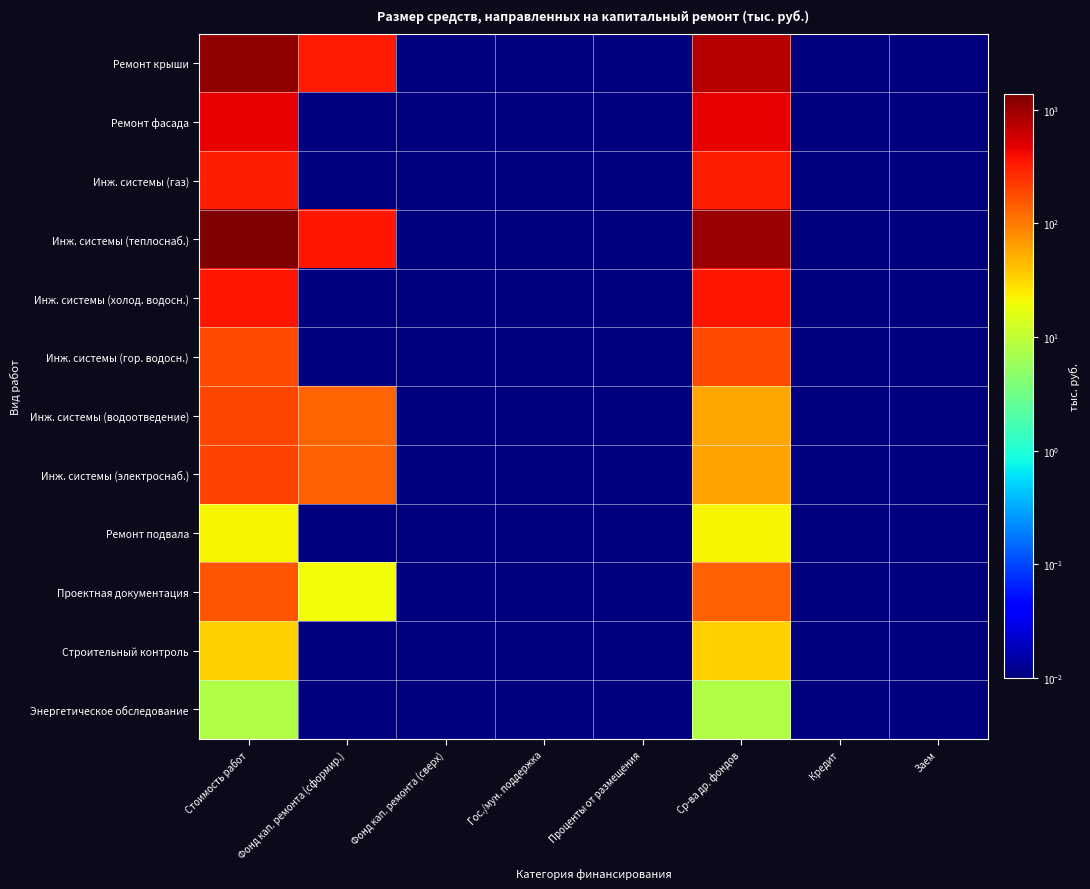

Which category has the lowest value across all series?

Фонд кап. ремонта (сверх)